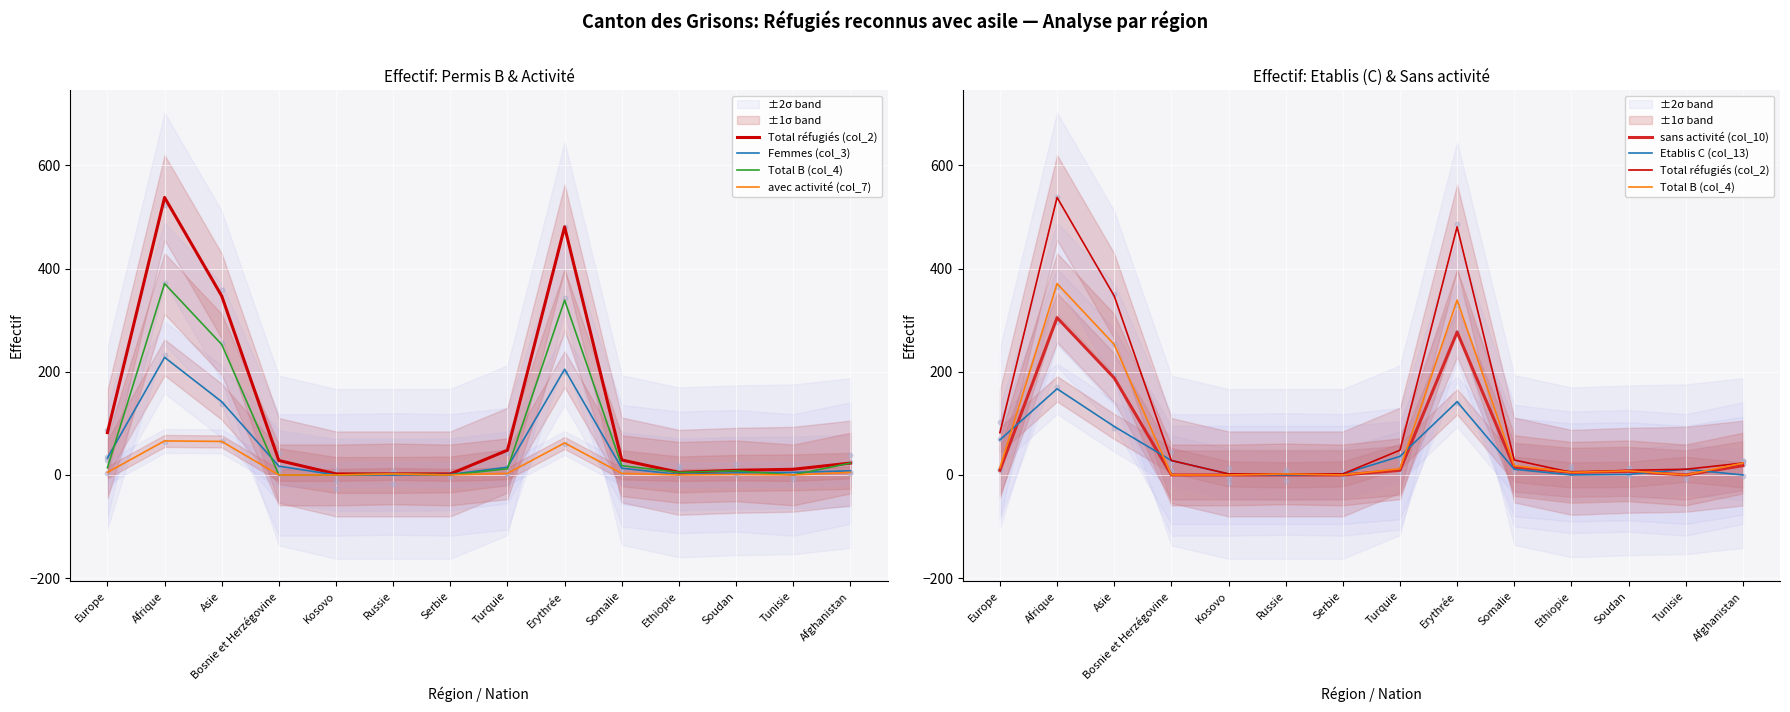

Which series has the largest total across all categories?

Total réfugiés (col_2)